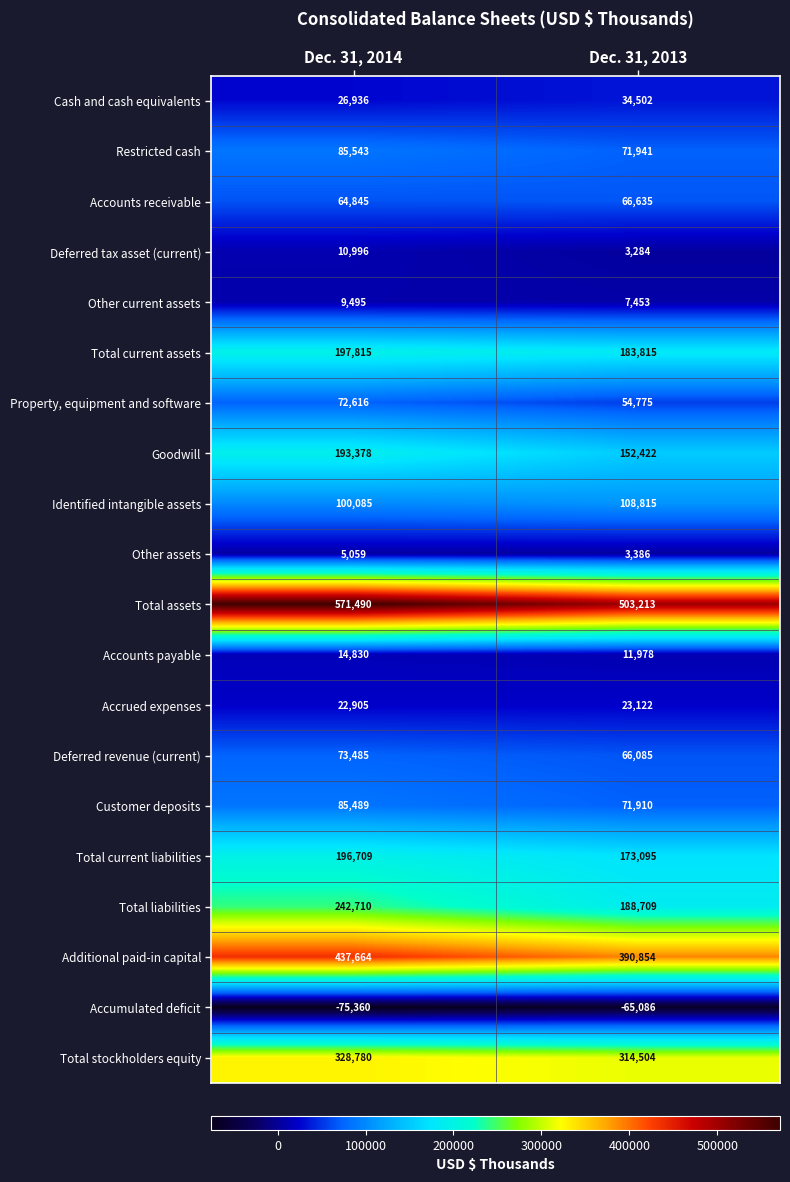

What is the lowest value of the Deferred revenue (current) series?

66085